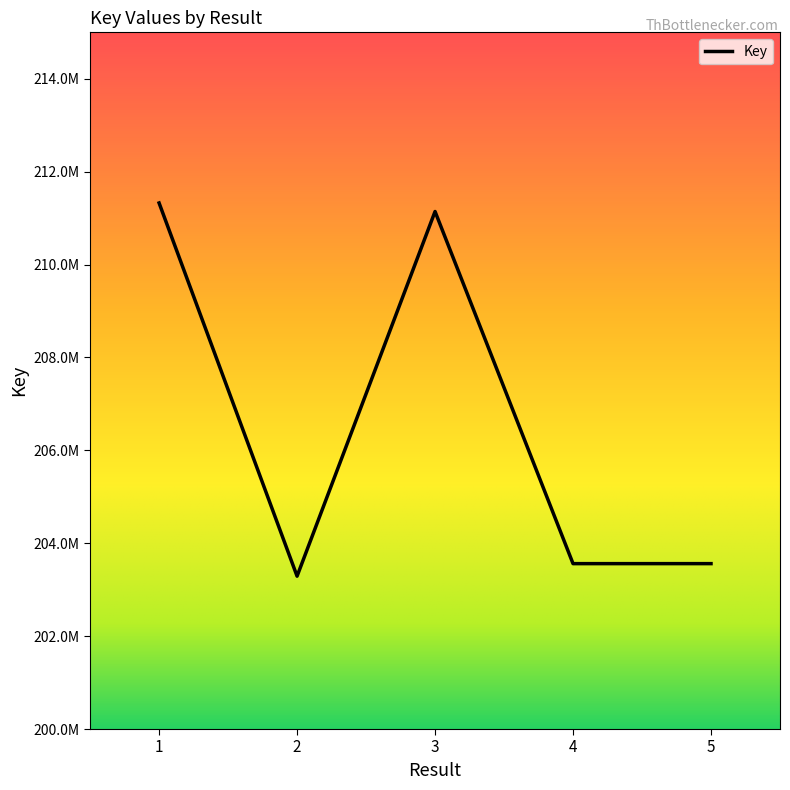

Is this an area chart (filled region under the line)?

No